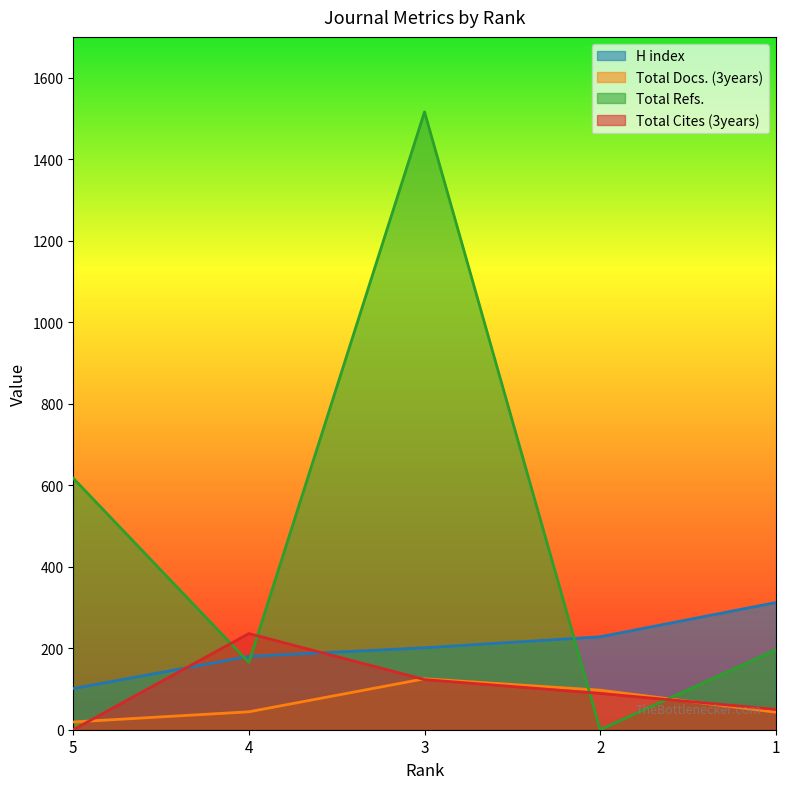

What is the value of the H index point at the 4th from the left?

228